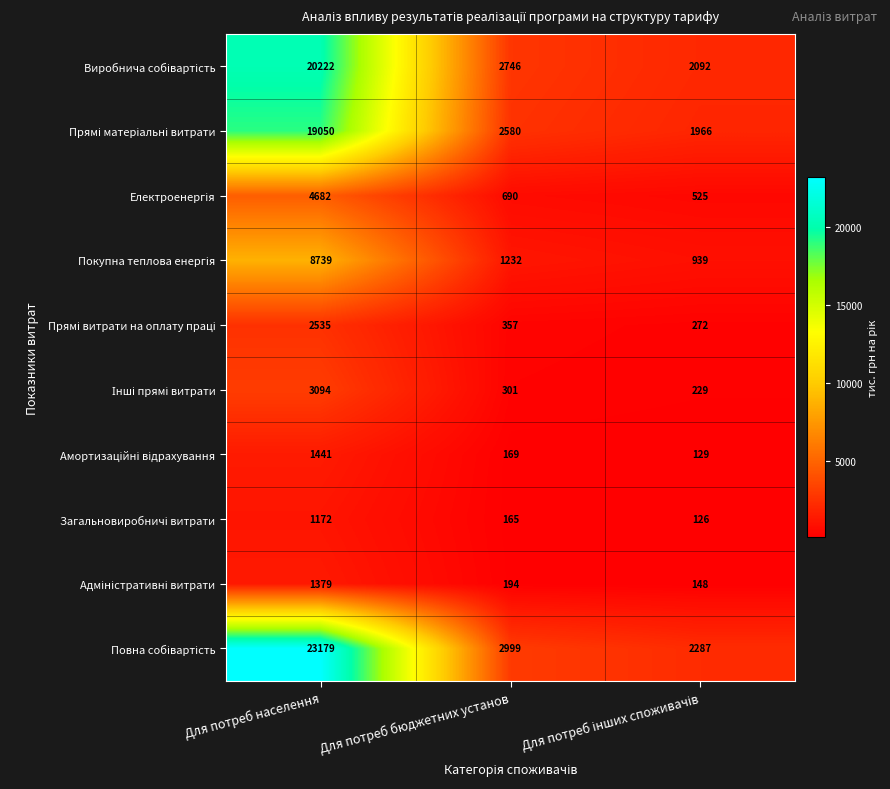

At which category is the sum across all series the highest?

Для потреб населення